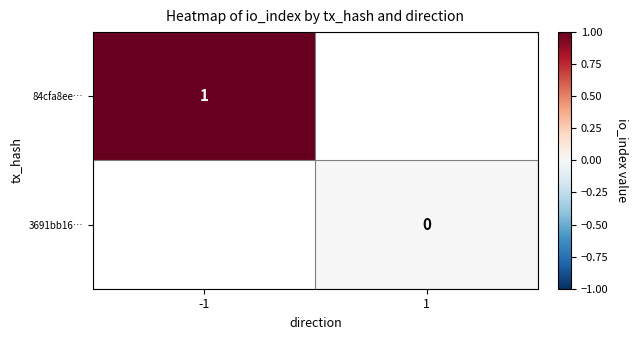

True or false: 84cfa8ee… has a value of 2 at -1.

False